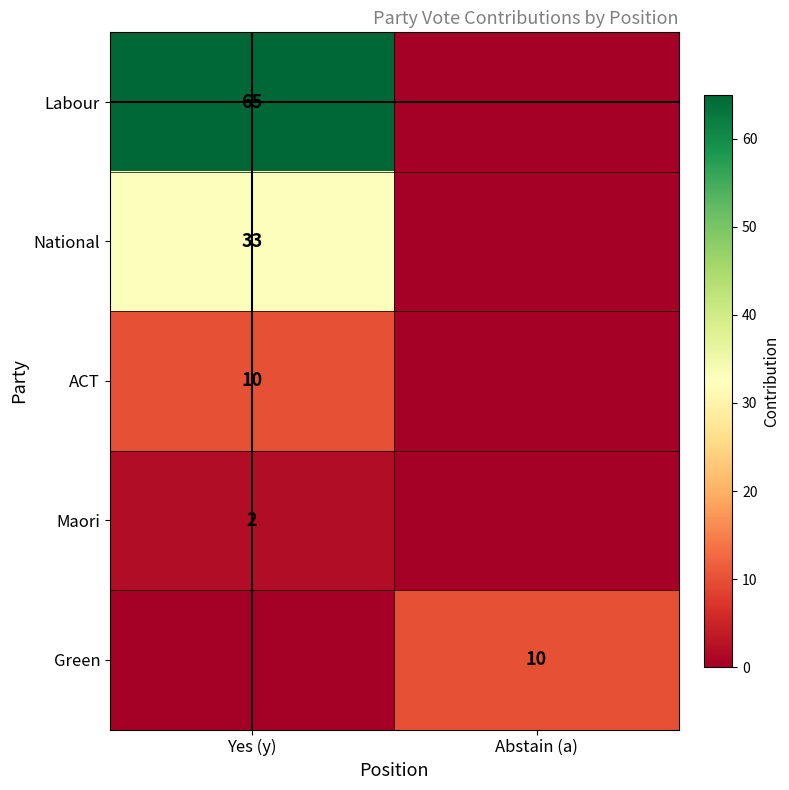

Is it true that National equals 33 at Yes (y)?

True